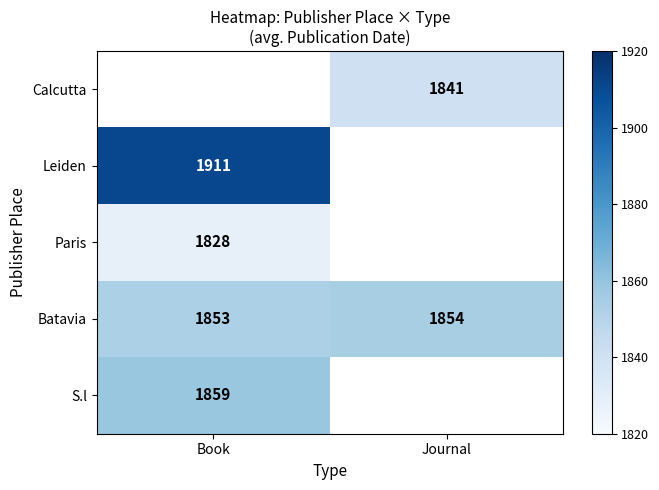

True or false: S.l has a value of 2741 at Book.

False